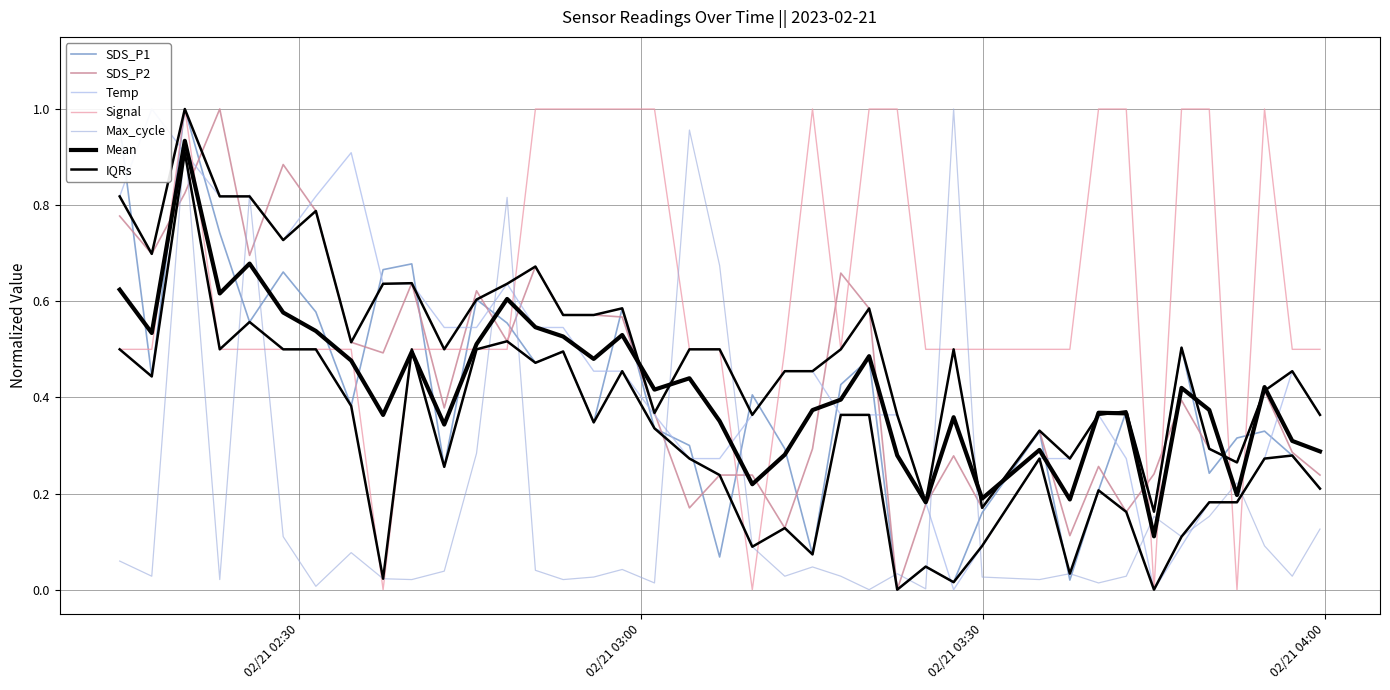

At which category is the sum across all series the highest?

2023/02/21 02:19:58